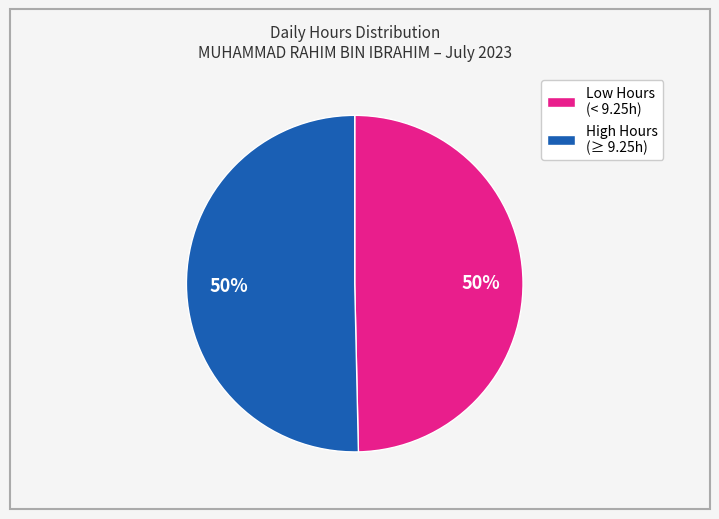

To the nearest percent, what is the average slice percentage?

50%